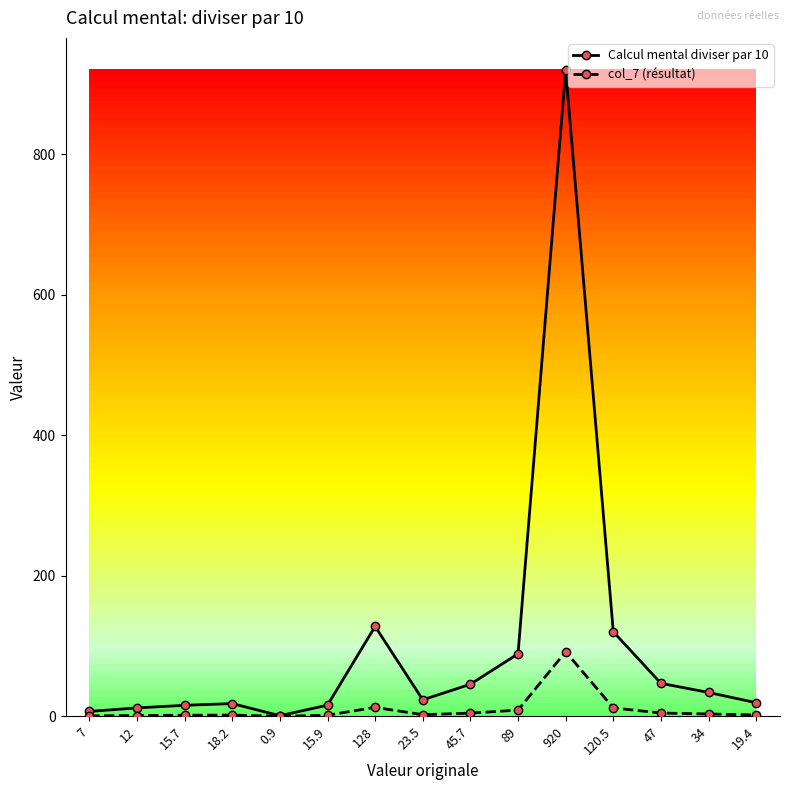

Is the value of col_7 (résultat) at 23.5 greater than the value of Calcul mental diviser par 10 at 47?

No